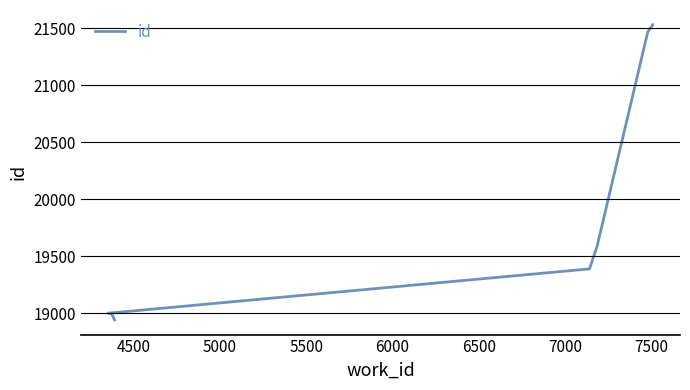

The value at 4500 is 25263. True or false?

False